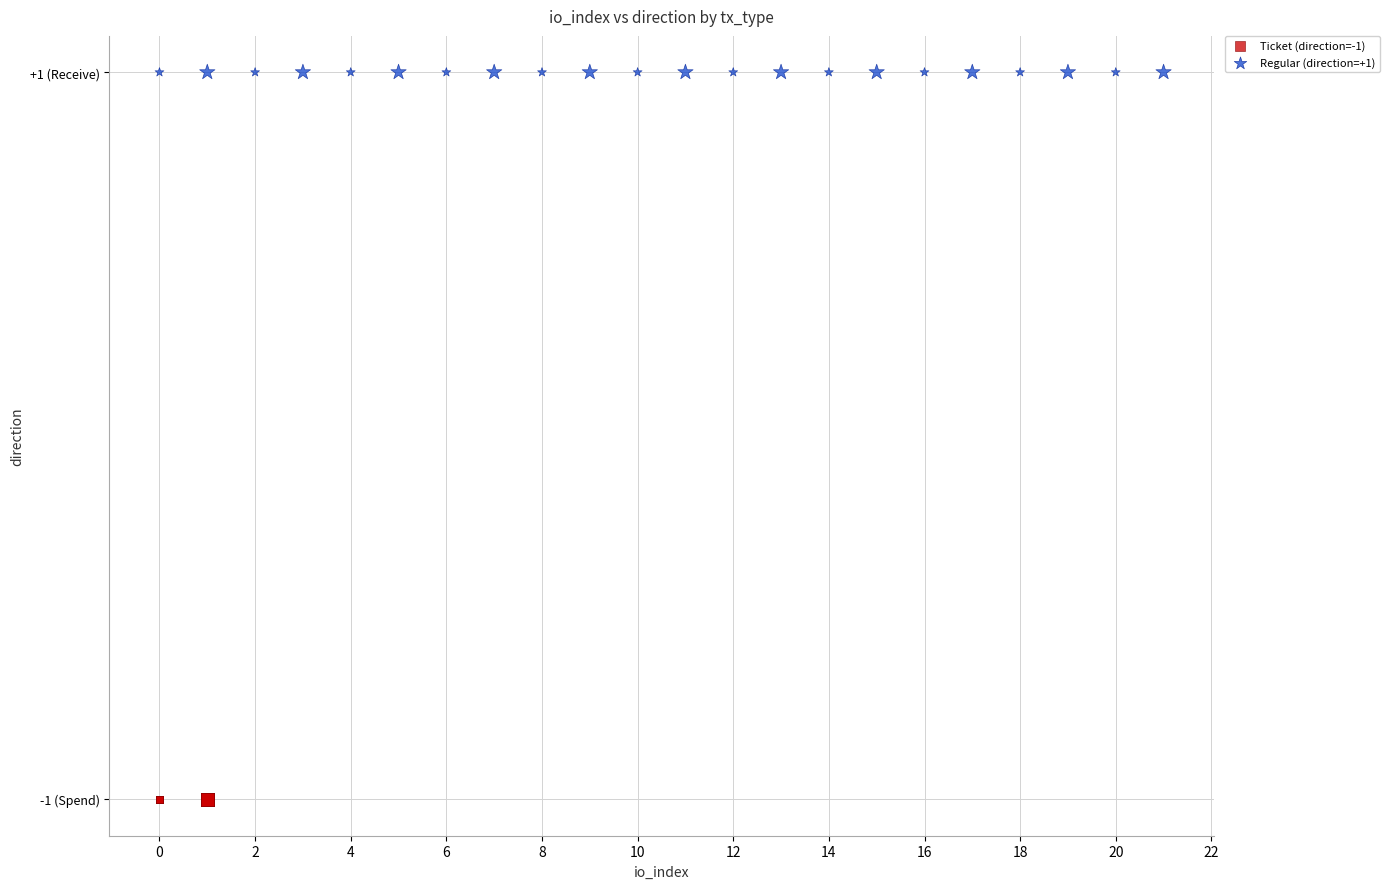

What are all the series names shown in the legend?

Ticket (direction=-1), Regular (direction=+1)